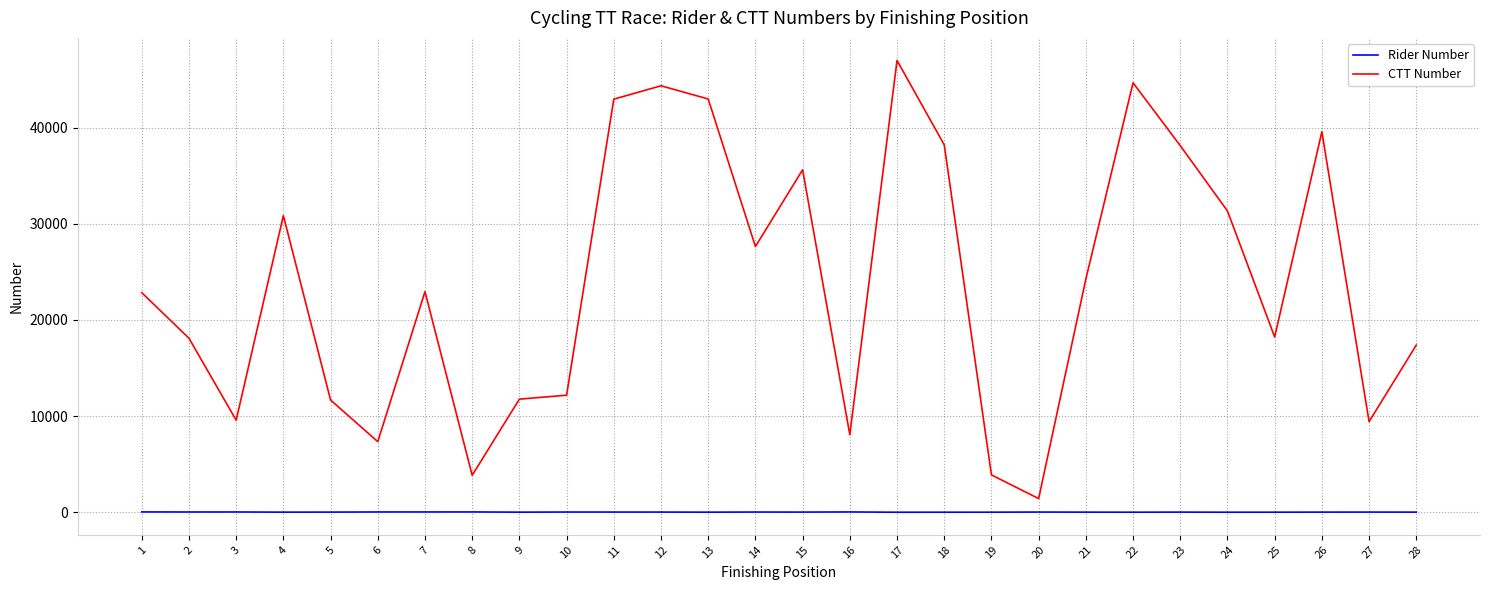

Which series changed the most between 10 and 12?

CTT Number